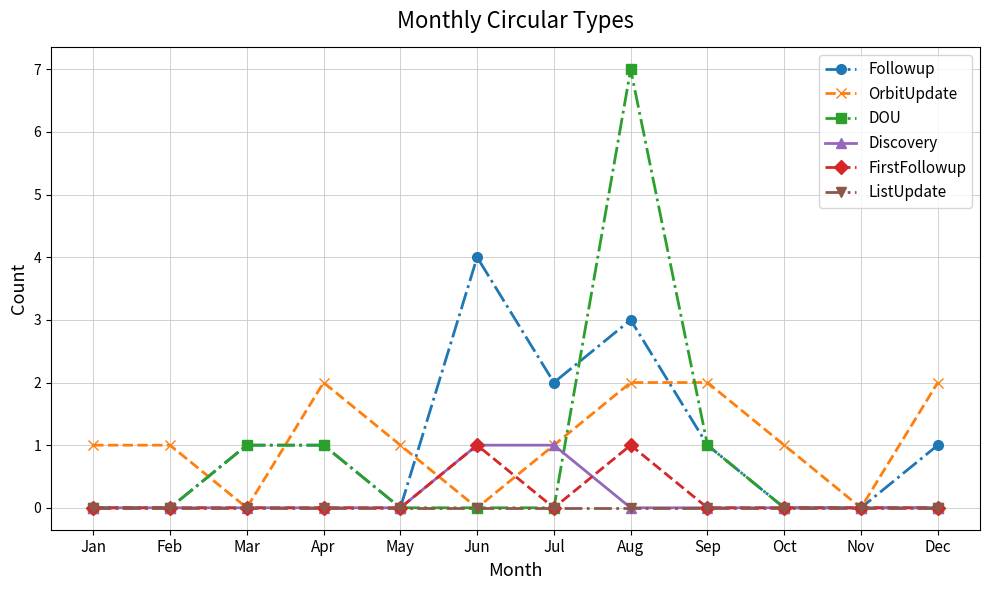

What is the difference between the highest and lowest values at Aug?

7